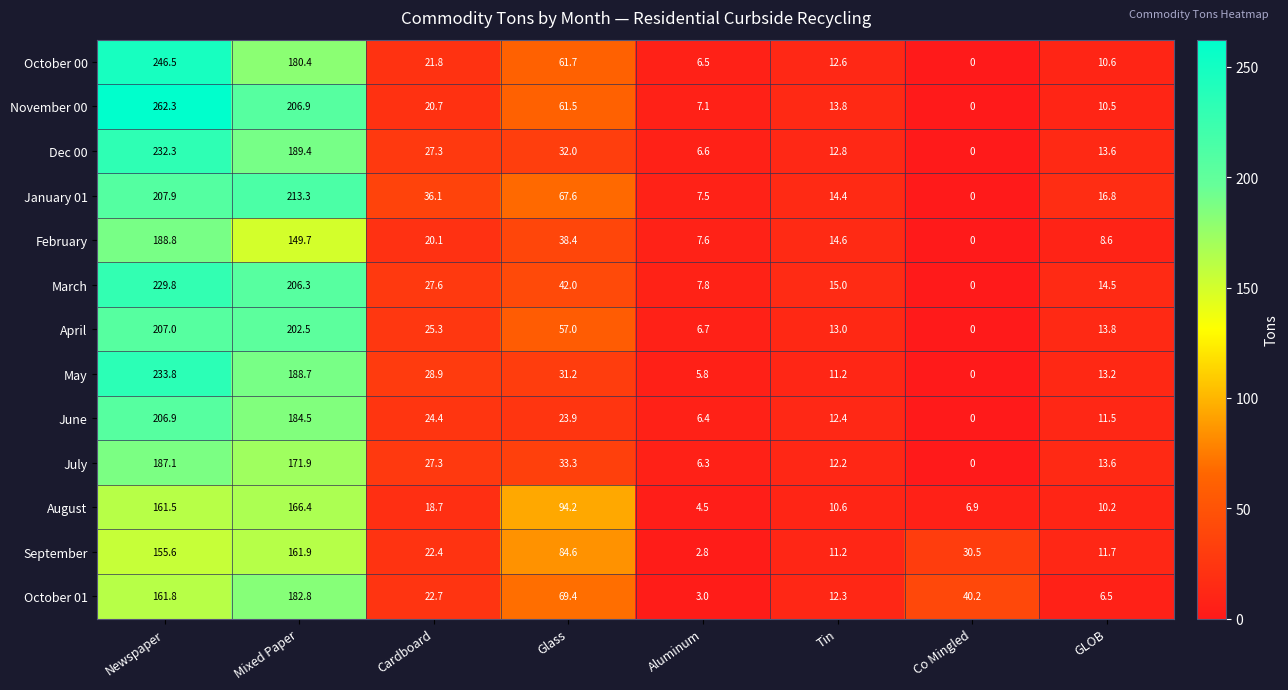

Rank the categories by April value from lowest to highest.

Co Mingled, Aluminum, Tin, GLOB, Cardboard, Glass, Mixed Paper, Newspaper